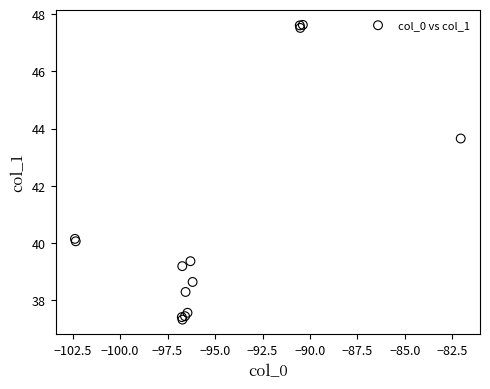

What Y value in the scatter plot is closest to 42?

43.7